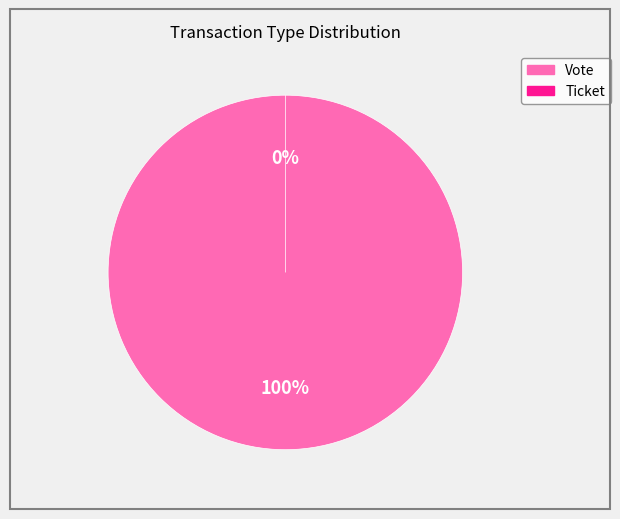

Is there any slice that represents more than half of the pie?

Yes